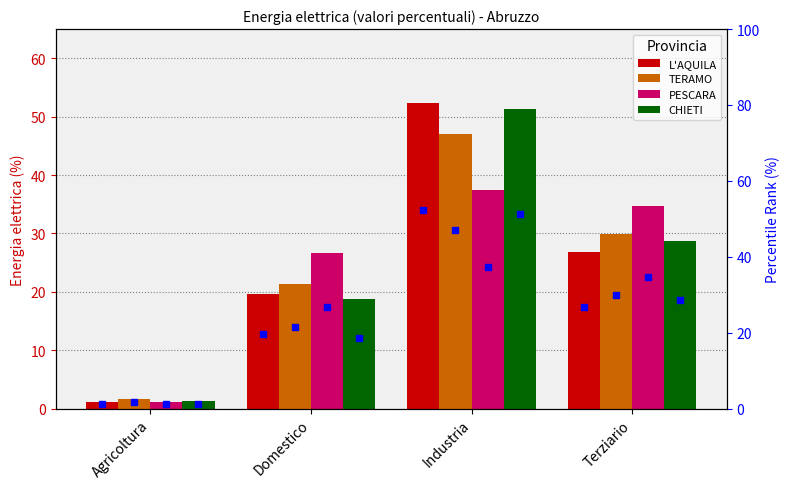

Reading right to left, list all the values displayed in this chart.

L'AQUILA: 26.8	52.3	19.7	1.2
TERAMO: 29.9	47.0	21.4	1.7
PESCARA: 34.7	37.4	26.7	1.1
CHIETI: 28.7	51.3	18.7	1.3